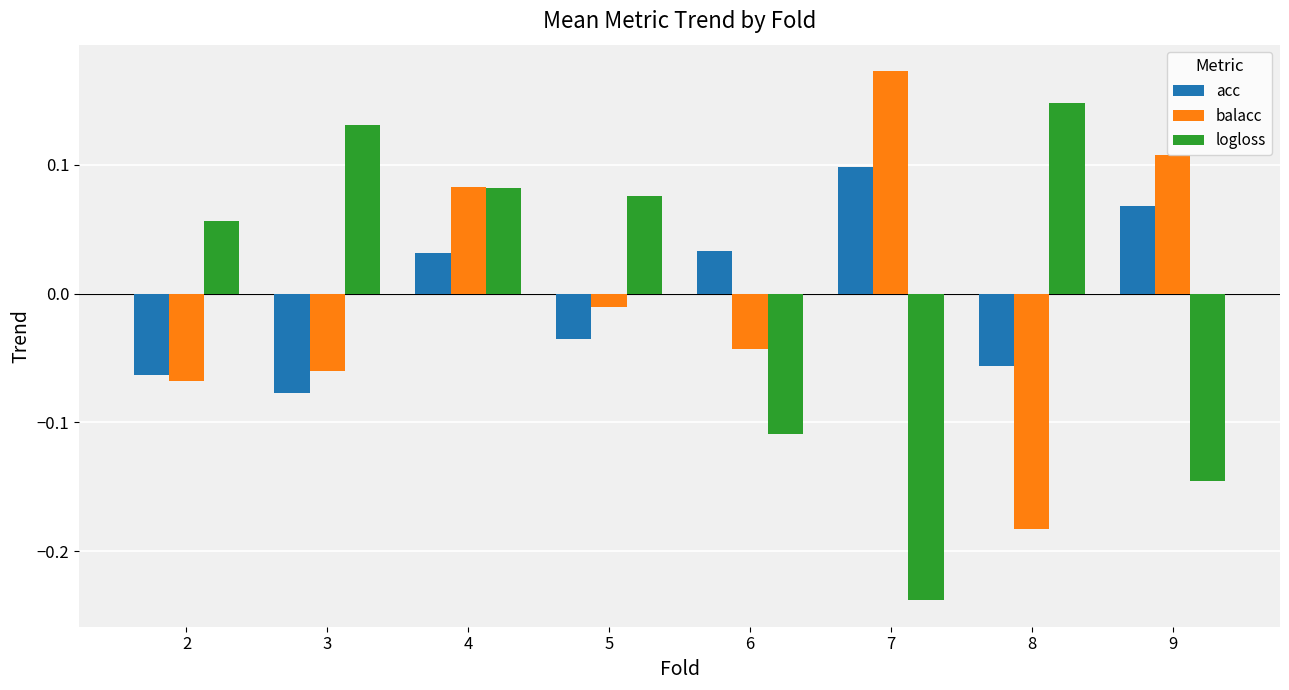

Which series has the largest range (max minus min)?

logloss